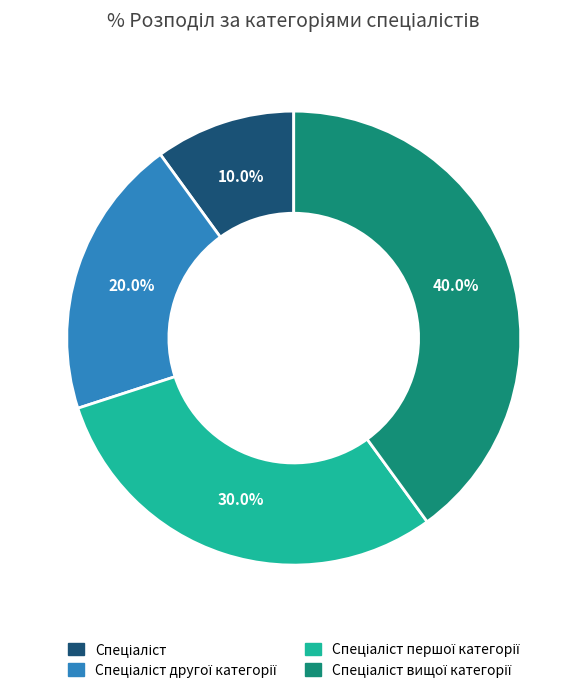

How many slices are in this pie chart?

4